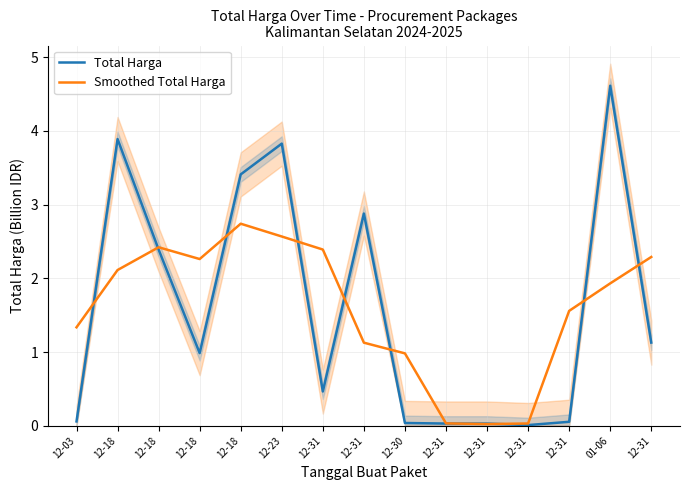

Where is the first local maximum for Total Harga?

12-18